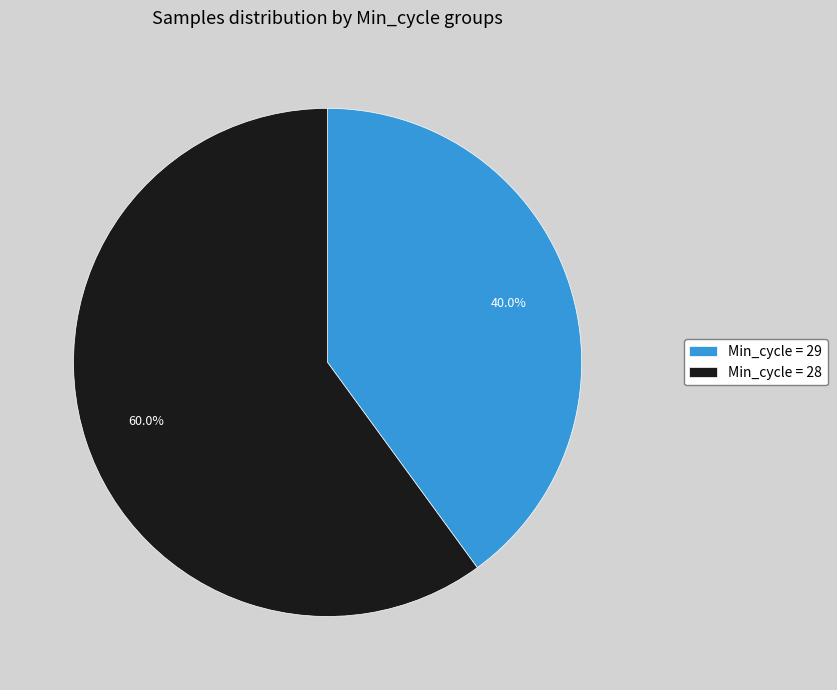

Which has a higher value, Min_cycle = 28 or Min_cycle = 29?

Min_cycle = 28